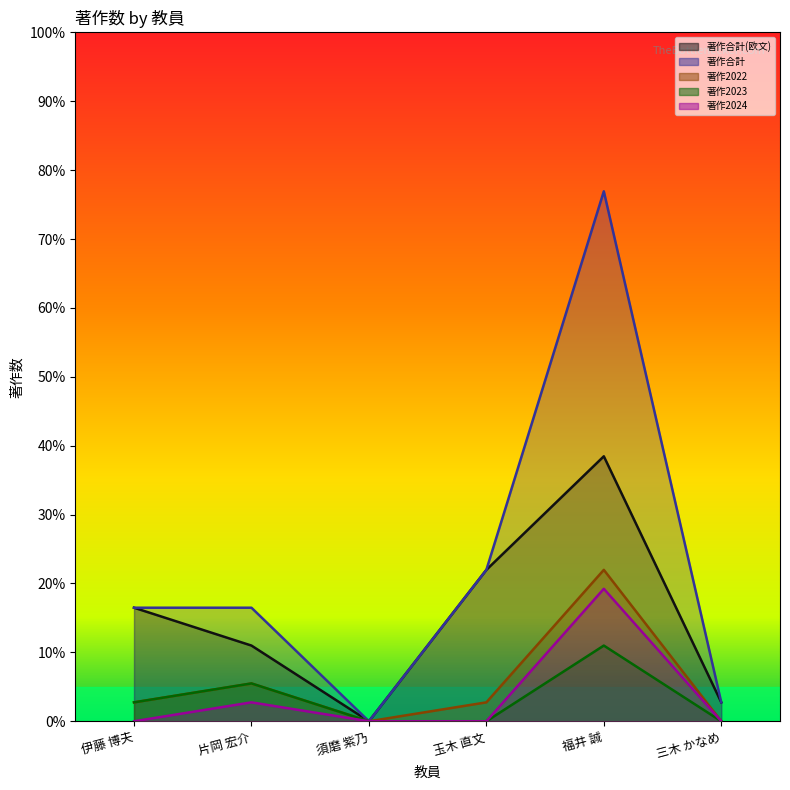

How many interior local valleys does the 著作2022 series have?

1